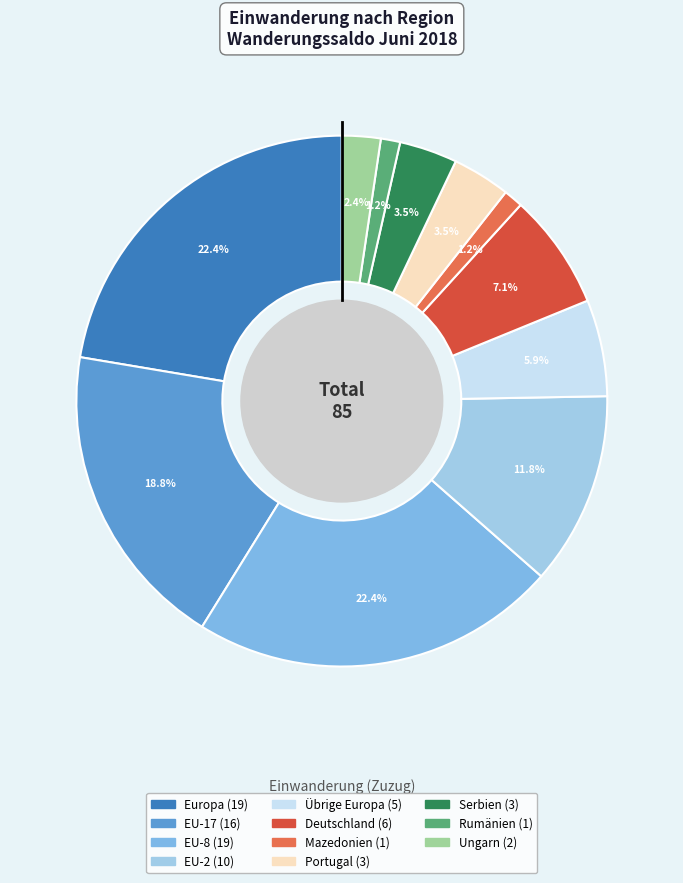

Is there a majority slice in this chart?

No